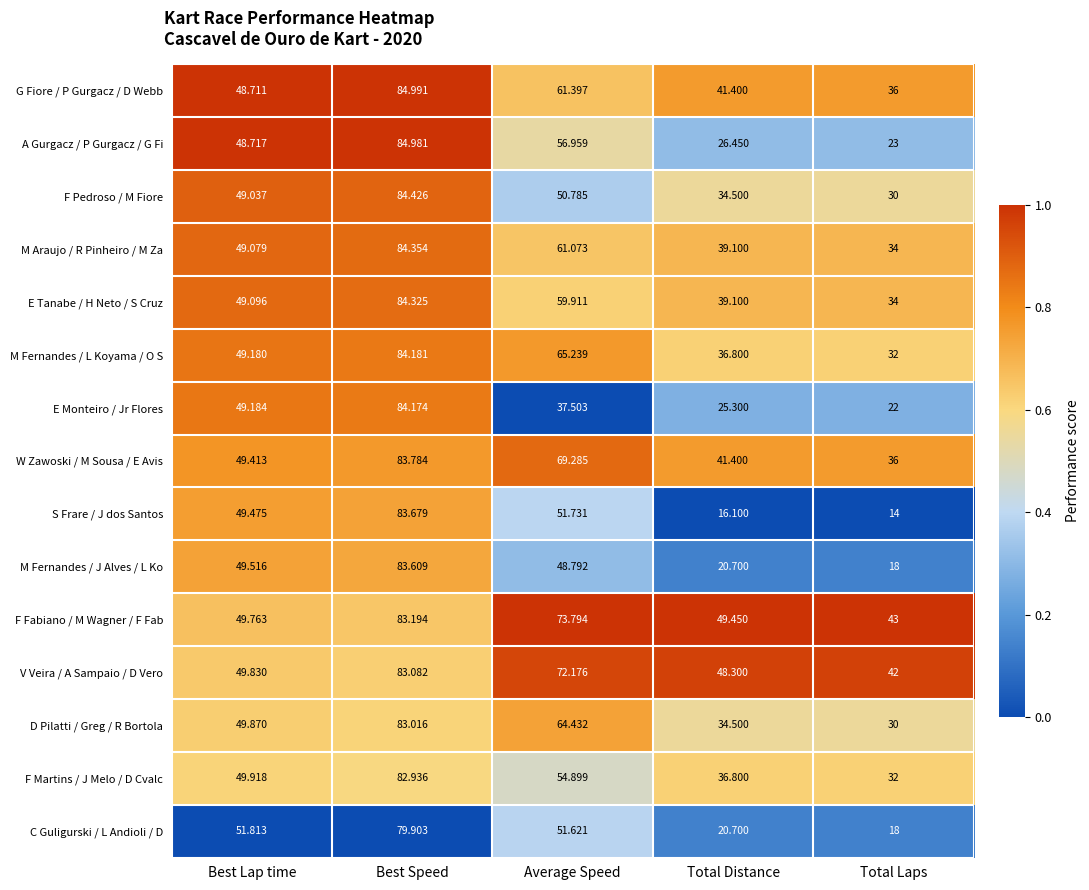

Count the number of categories in the chart.

5